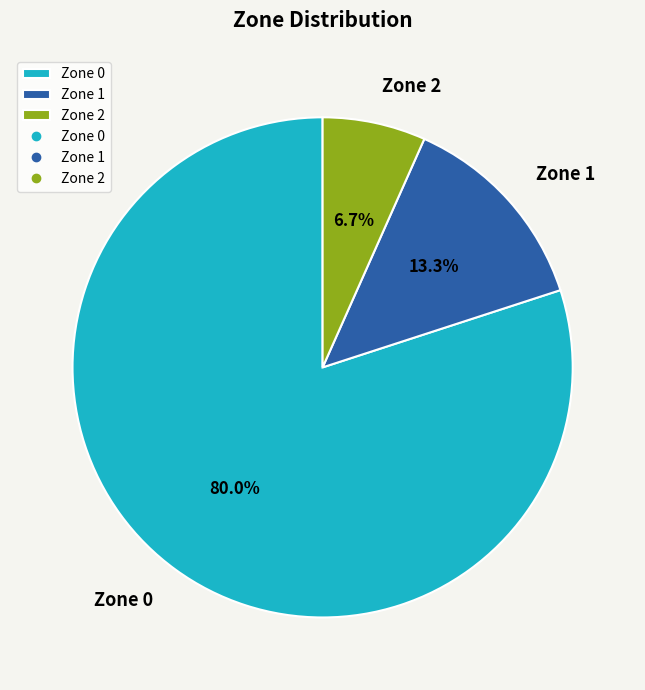

What percentage is NOT represented by Zone 2?

93.3%